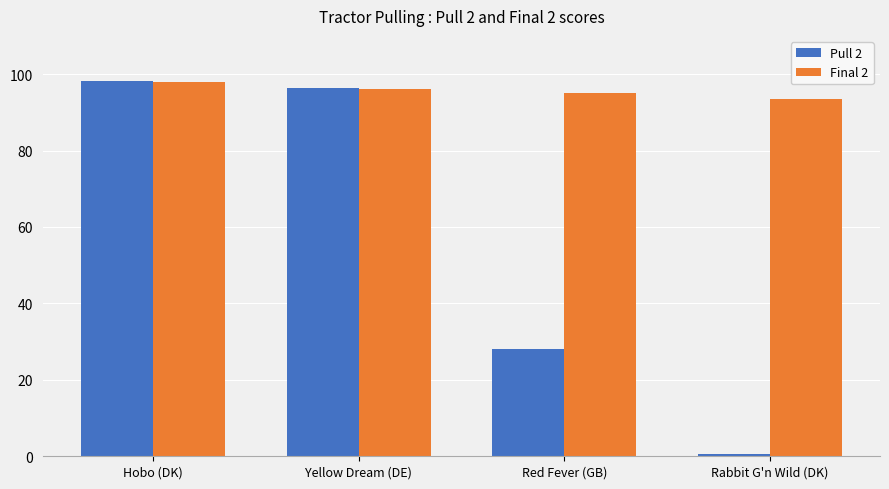

What is the value of the Pull 2 bar at the 2nd from the left?

96.4